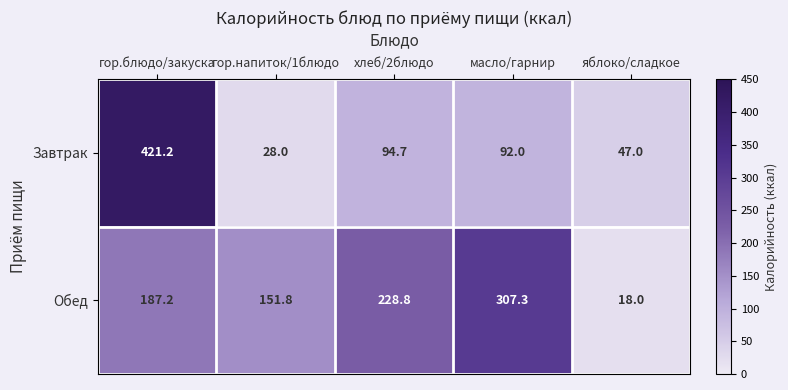

At which category does the chart reach its peak across all series?

гор.блюдо/закуска